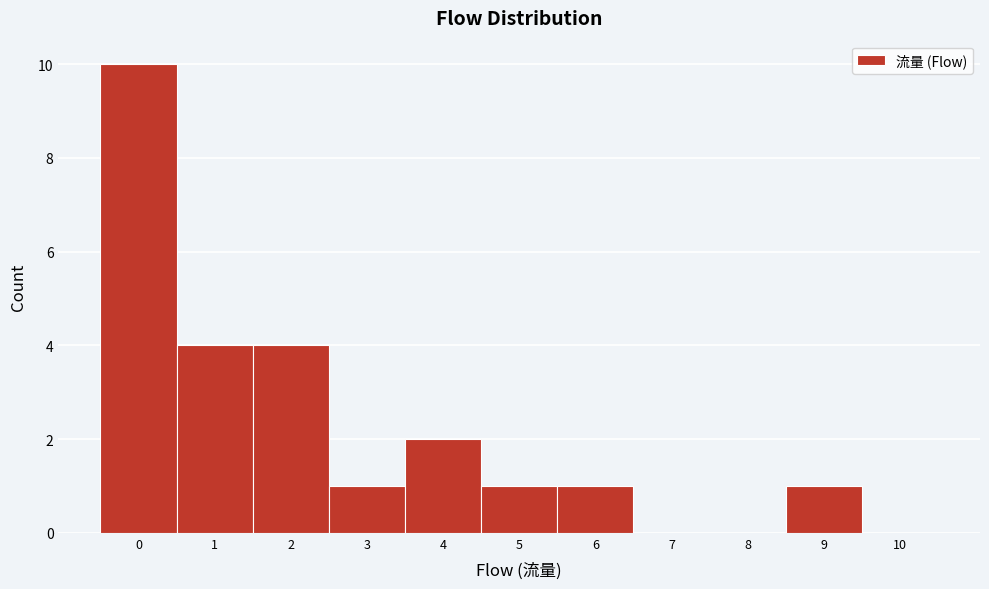

Reading left to right, extract all data points from this chart.

0=10	1=4	2=4	3=1	4=2	5=1	6=1	7=0	8=0	9=1	10=0